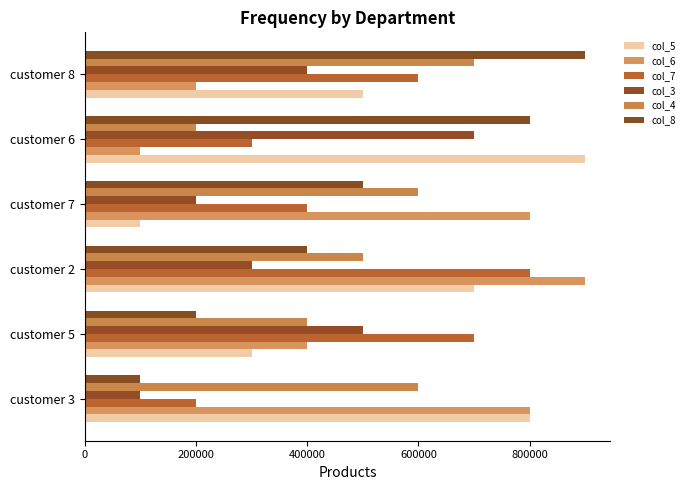

How many series are shown in this chart?

6